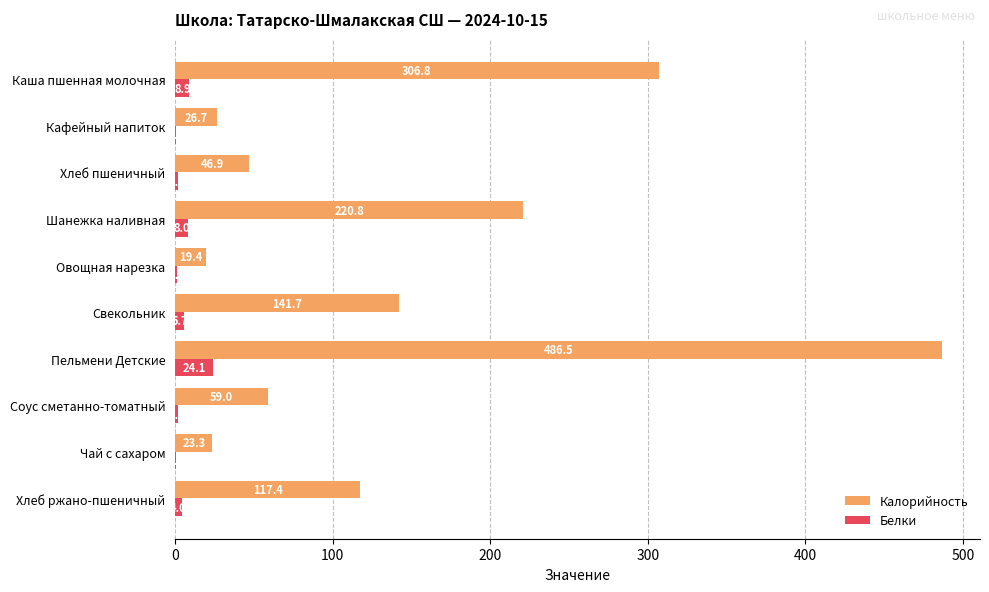

How many values in the Калорийность series exceed 117?

5